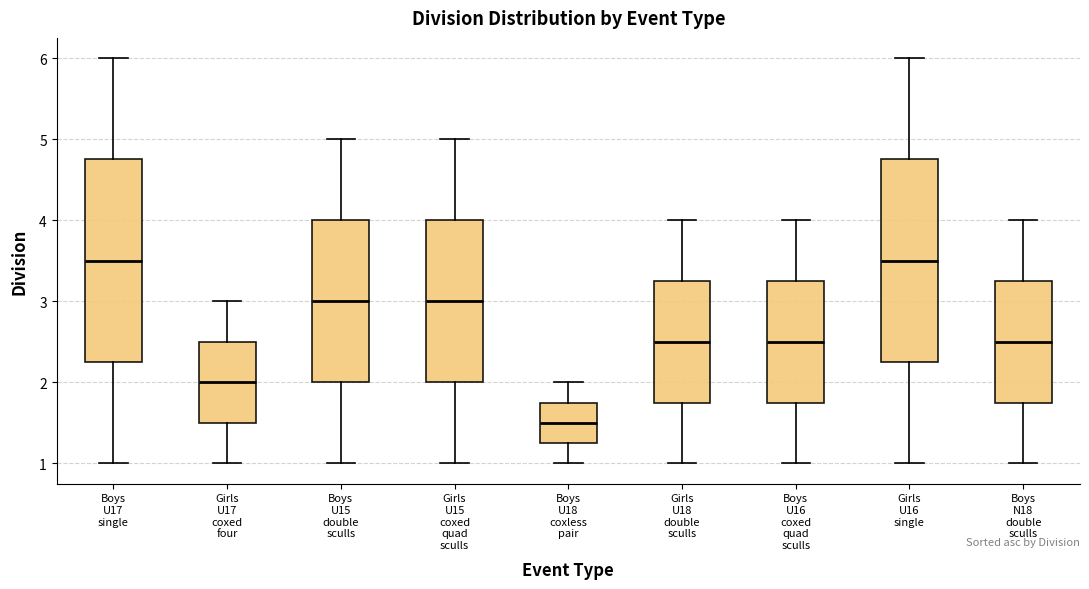

Which box has the lowest median line?

Boys U18 coxless pair